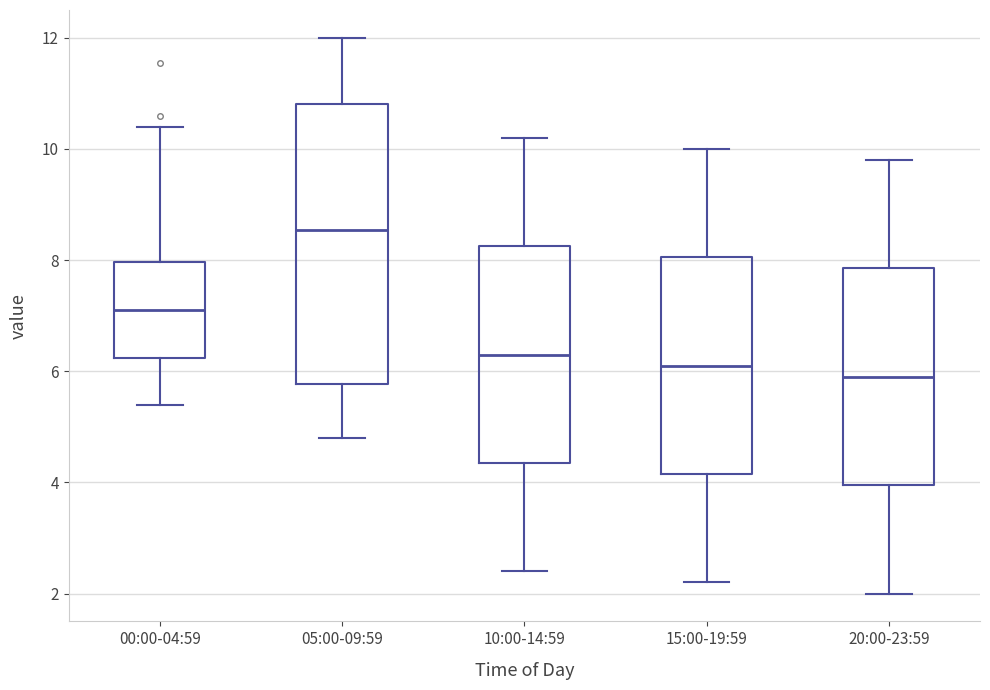

Reading left to right, read every box against the y-axis: the position of its median line, the range the box covers, and the ends of its whiskers. The values are not printed on the chart, so give them approximately, as read against the axis.

00:00-04:59: median 7.2, box 6.2 to 8.0, whiskers 5.4 to 10.4
05:00-09:59: median 8.6, box 5.8 to 10.8, whiskers 4.8 to 12.0
10:00-14:59: median 6.4, box 4.4 to 8.2, whiskers 2.4 to 10.2
15:00-19:59: median 6.2, box 4.2 to 8.0, whiskers 2.2 to 10.0
20:00-23:59: median 6.0, box 4.0 to 7.8, whiskers 2.0 to 9.8